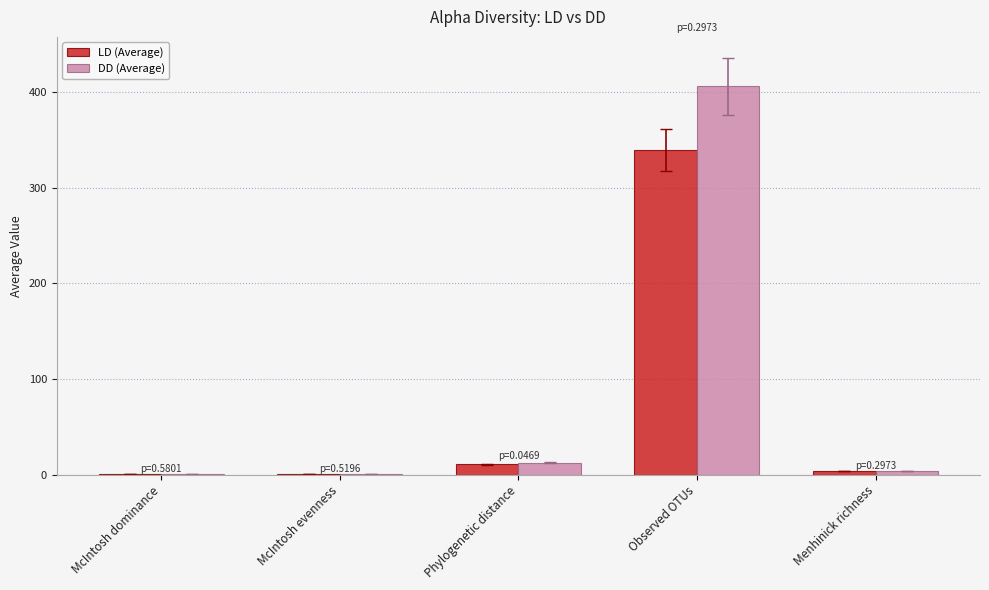

At which category is the sum across all series the highest?

Observed OTUs